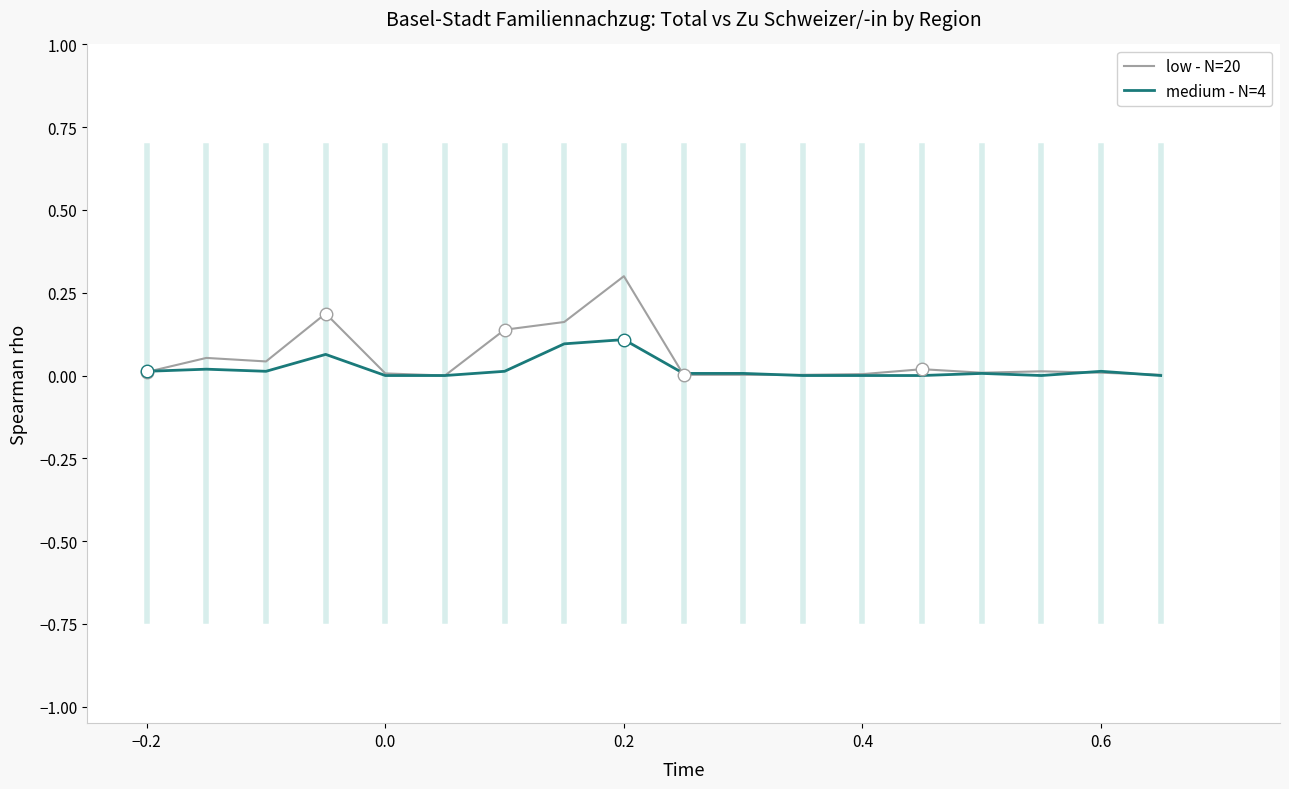

Rank the series by their maximum value, from lowest to highest.

medium - N=4, low - N=20